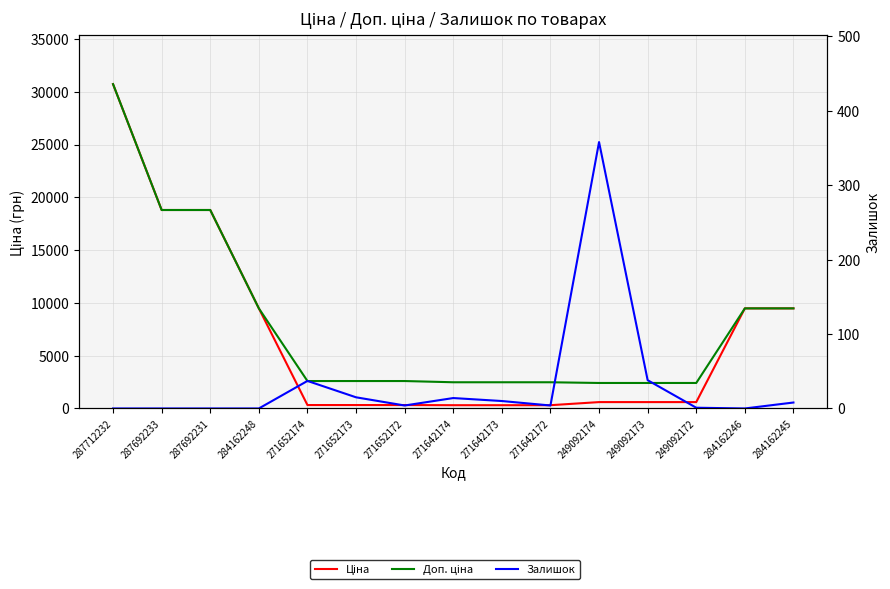

Reading right to left, what are all the values shown in this chart?

Ціна: 284162245=9480.1	284162246=9480.1	249092172=603.7	249092173=603.7	249092174=603.7	271642172=310.3	271642173=310.3	271642174=310.3	271652172=324.8	271652173=324.8	271652174=324.8	284162248=9480.1	287692231=18796.8	287692233=18796.8	287712232=30717.1
Доп. ціна: 284162245=9480.1	284162246=9480.1	249092172=2414.8	249092173=2414.8	249092174=2414.8	271642172=2482.4	271642173=2482.4	271642174=2482.4	271652172=2598.3	271652173=2598.3	271652174=2598.3	284162248=9480.1	287692231=18796.8	287692233=18796.8	287712232=30717.1
Залишок: 284162245=8.0	284162246=0.0	249092172=1.0	249092173=38.0	249092174=358.0	271642172=4.0	271642173=10.0	271642174=14.0	271652172=4.0	271652173=15.0	271652174=37.0	284162248=0.0	287692231=0.0	287692233=0.0	287712232=0.0